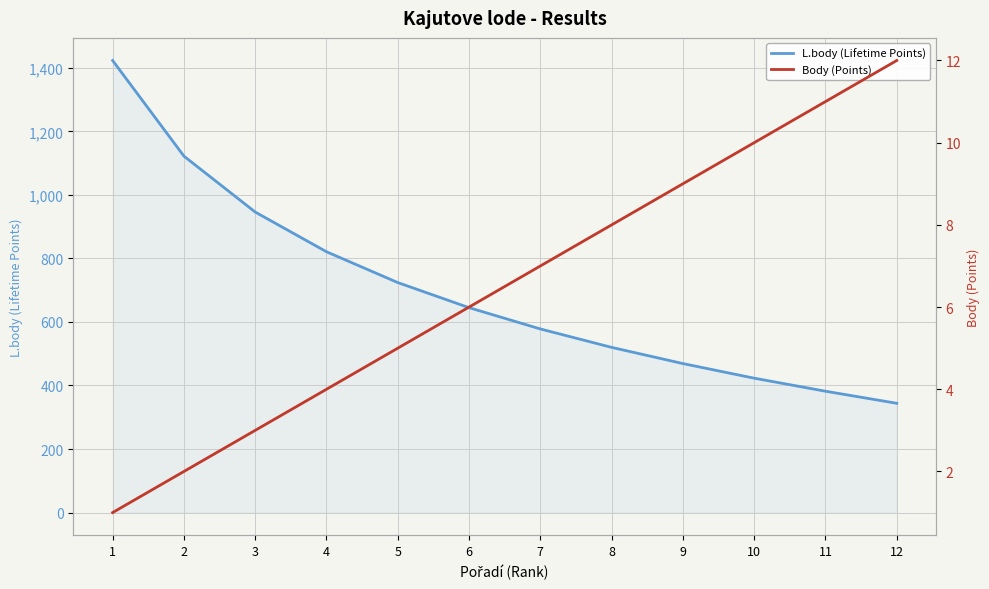

Reading left to right, what are all the values shown in this chart?

L.body (Lifetime Points): 1423	1122	946	821	724	645	578	520	469	423	382	344
Body (Points): 1	2	3	4	5	6	7	8	9	10	11	12